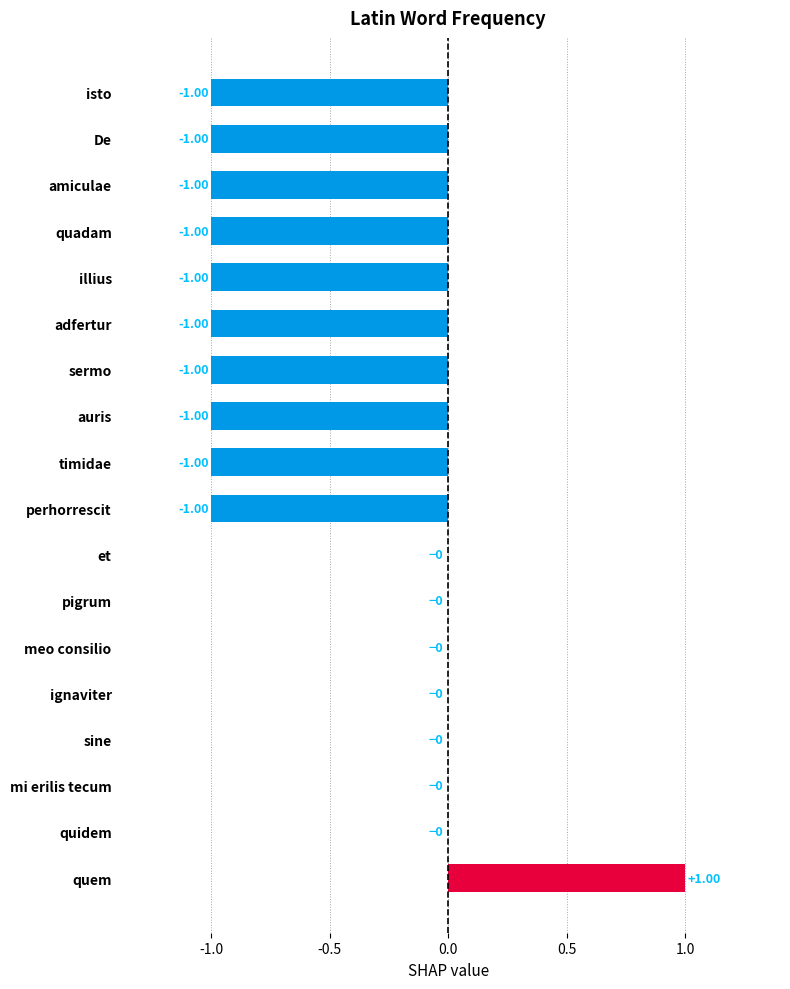

What is the sum of all values?

-9